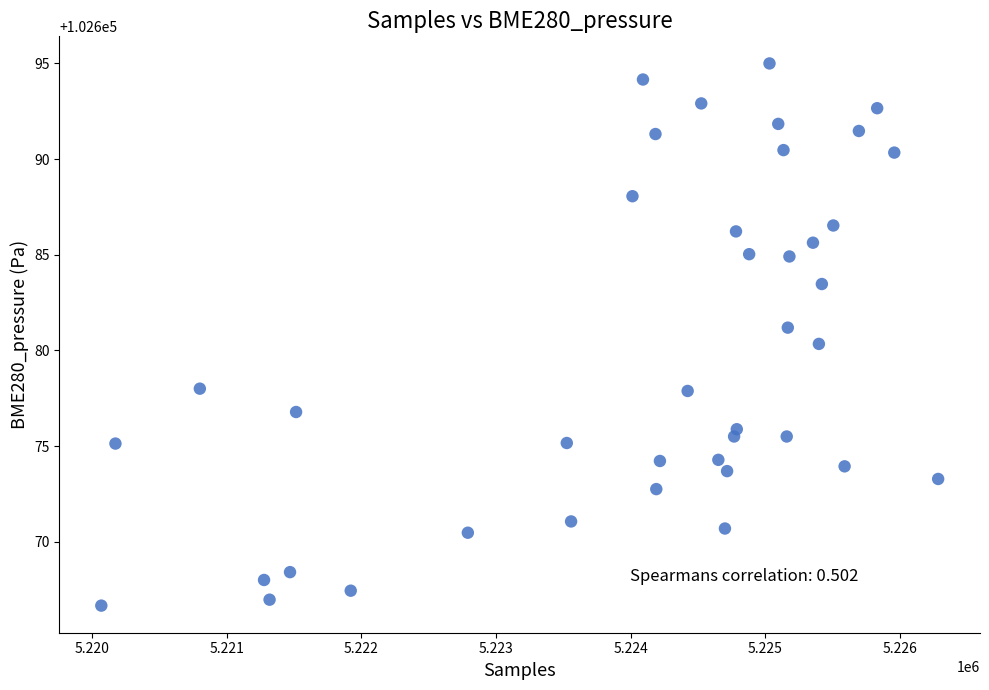

What Y value in the scatter plot is closest to 102680?

102680.3